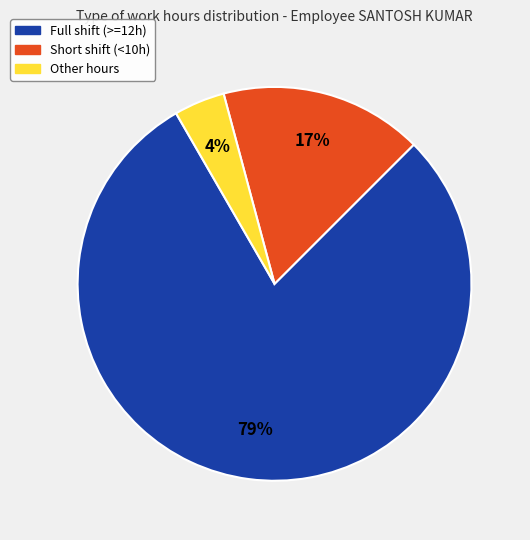

To the nearest percent, what is the average slice percentage?

33%